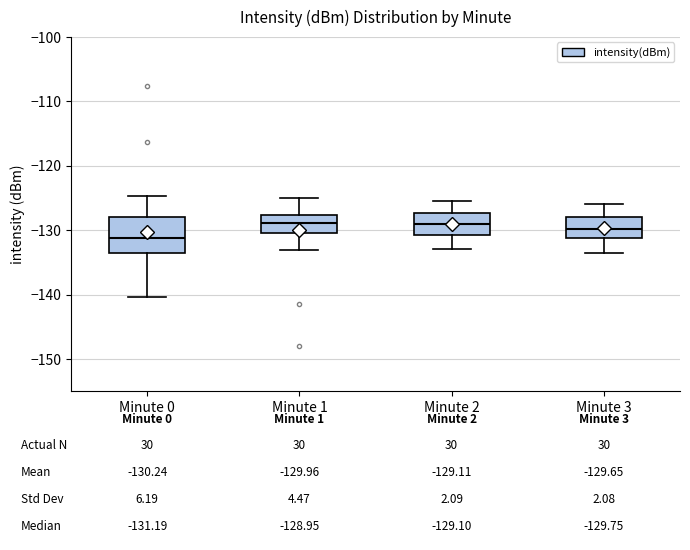

Which box is the tallest, from its lower edge to its upper edge?

Minute 0